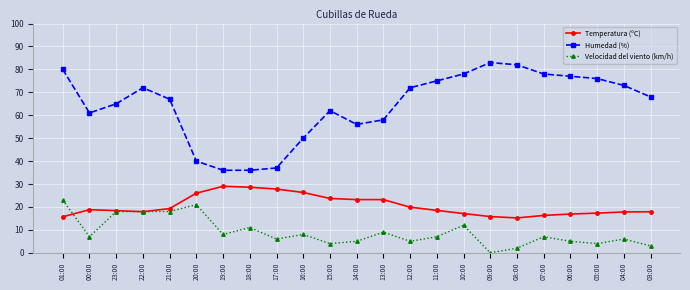

Rank the series by their average value, from highest to lowest.

Humedad (%), Temperatura (ºC), Velocidad del viento (km/h)